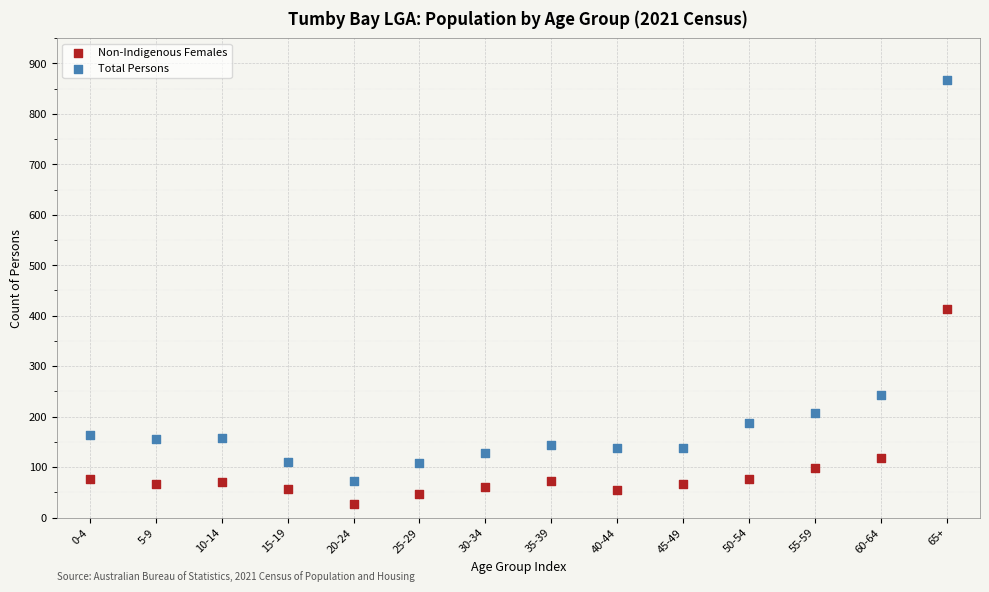

Which series has the widest spread of Y values?

Total Persons